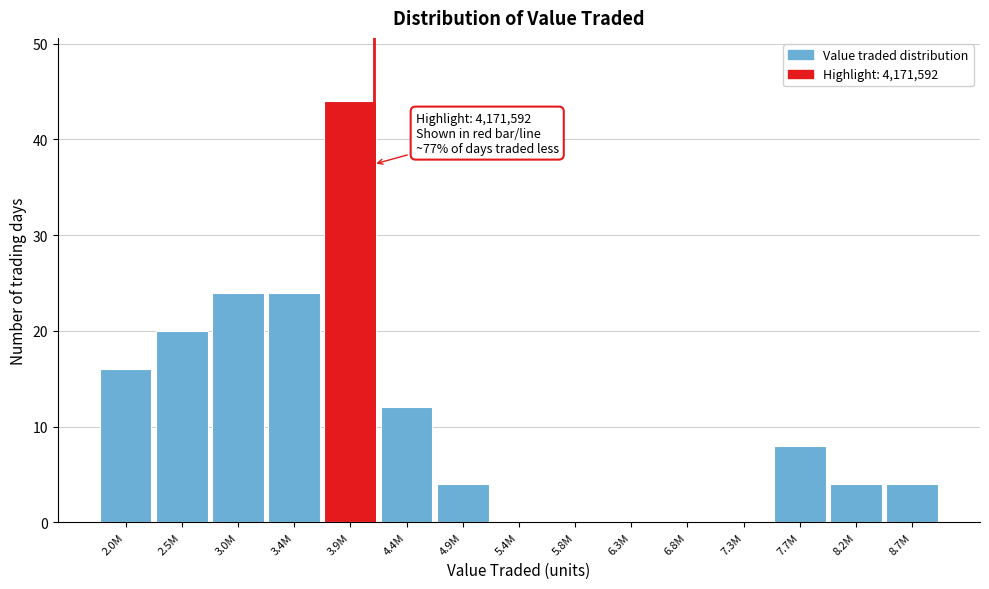

Reading right to left, list all the values displayed in this chart.

8.7M=4	8.2M=4	7.7M=8	7.3M=0	6.8M=0	6.3M=0	5.8M=0	5.4M=0	4.9M=4	4.4M=12	3.9M=44	3.4M=24	3.0M=24	2.5M=20	2.0M=16